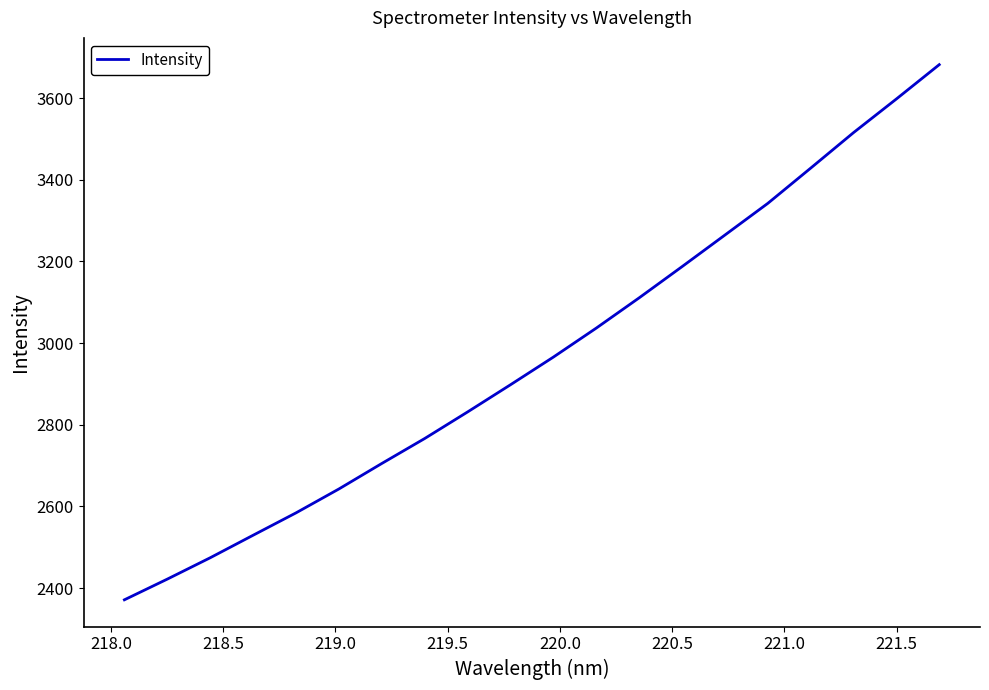

What is the greatest value displayed?

3681.7